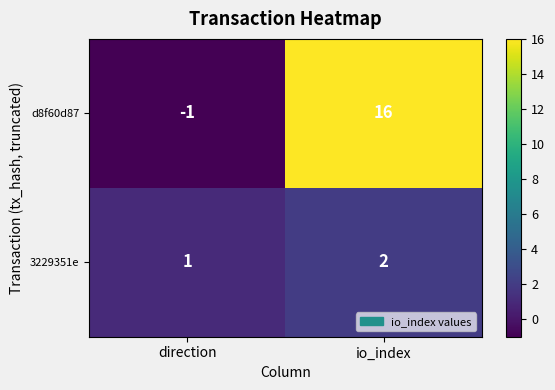

What is the total value across all series at io_index?

18